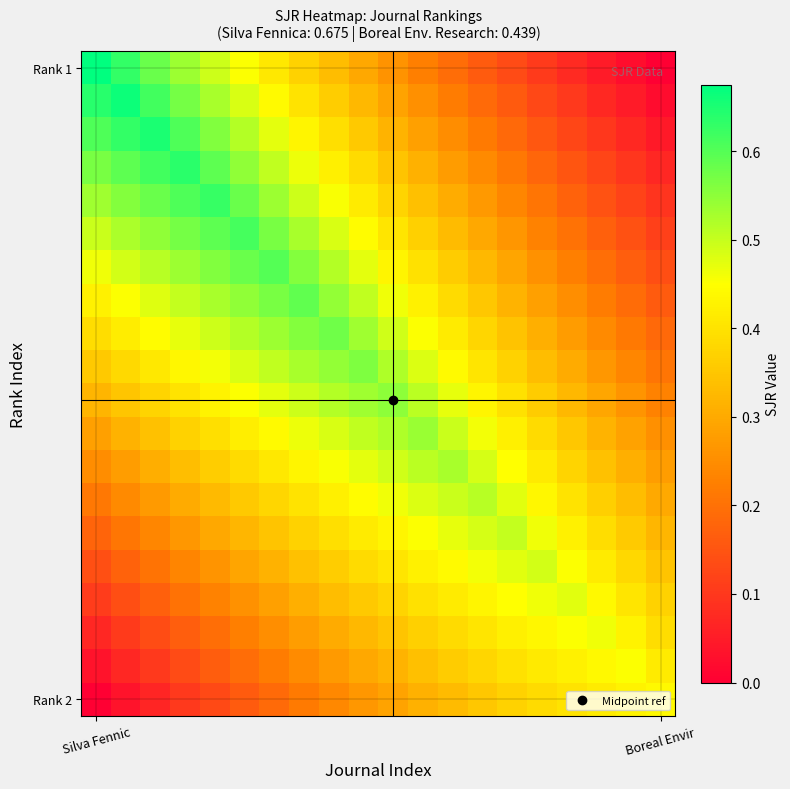

What is the greatest value displayed?

0.7